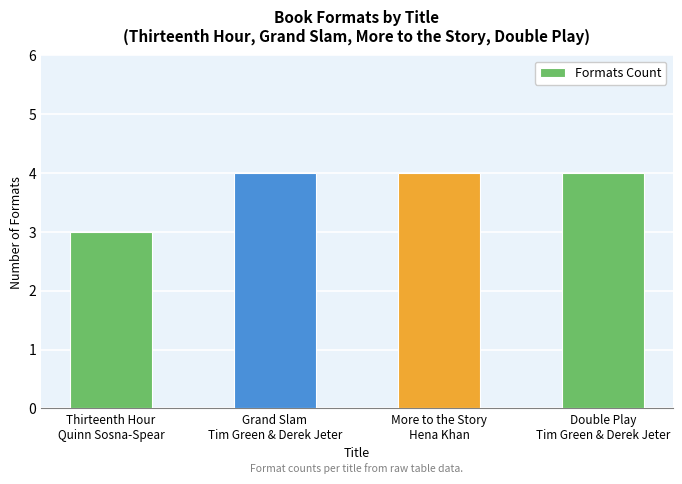

What position from the right is Thirteenth Hour
Quinn Sosna-Spear?

4